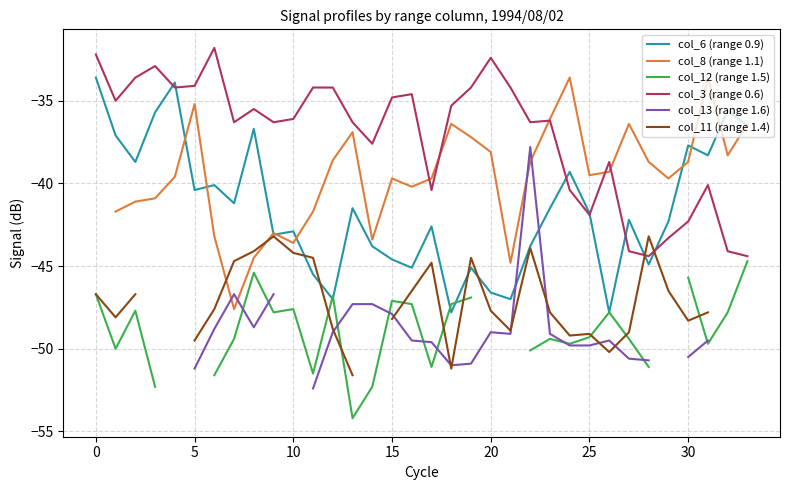

What is the label of the 6th point from the right?

28